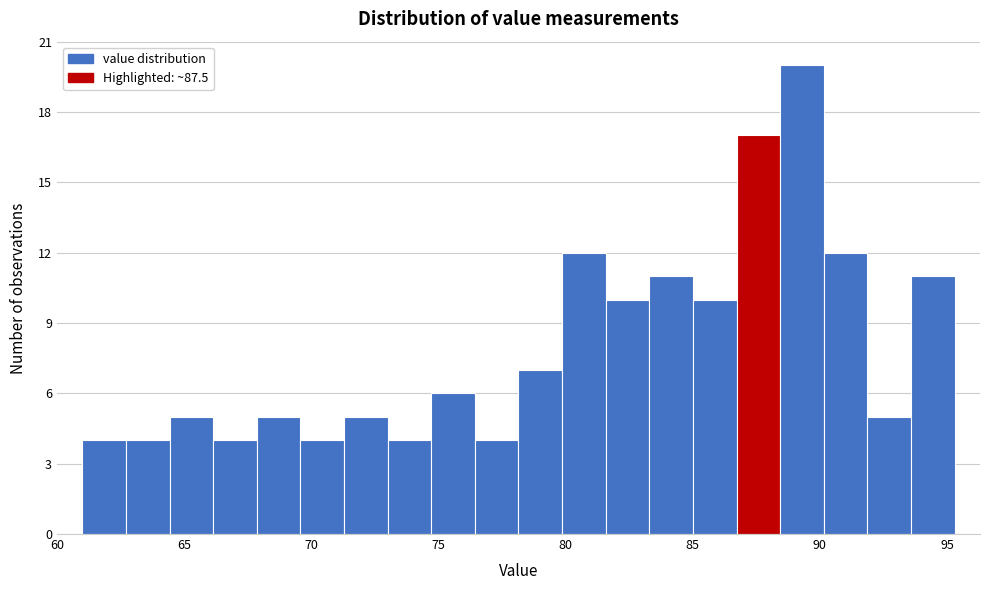

Around what value on the x-axis is the tallest bar? Give the approximate position of its centre, as read against the axis.

89.5